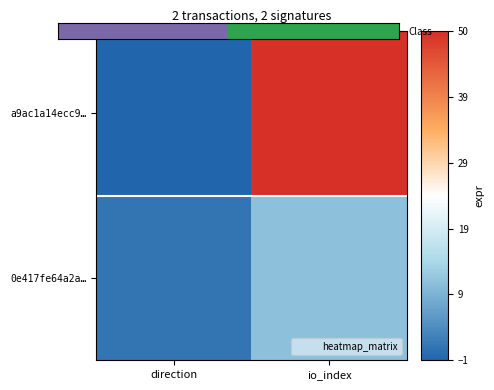

Rank the series by their maximum value, from lowest to highest.

0e417fe64a2a…, Class